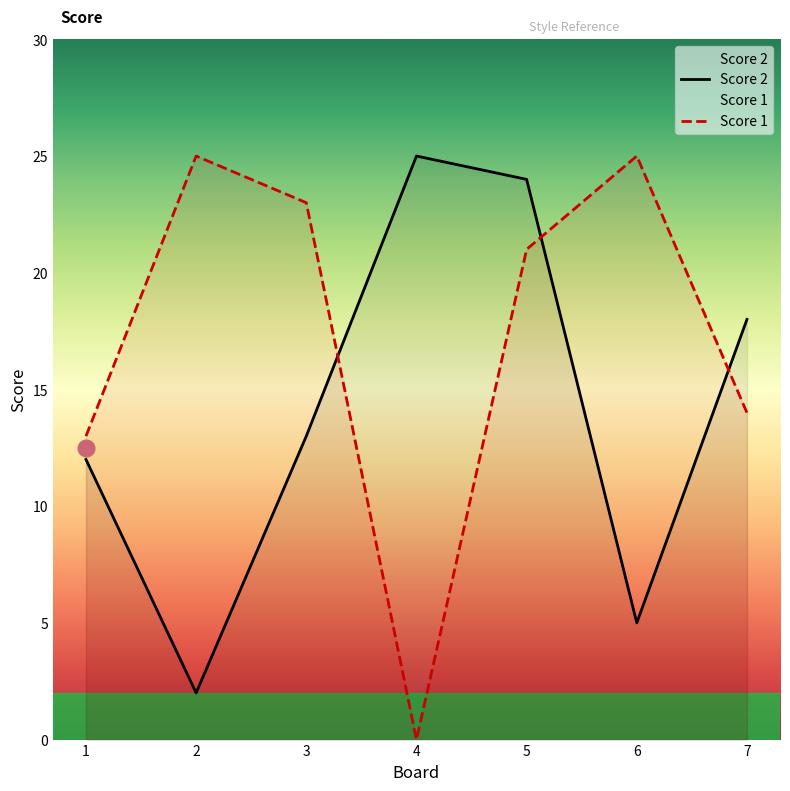

True or false: Score 2 has a value of 18 at 3.

False